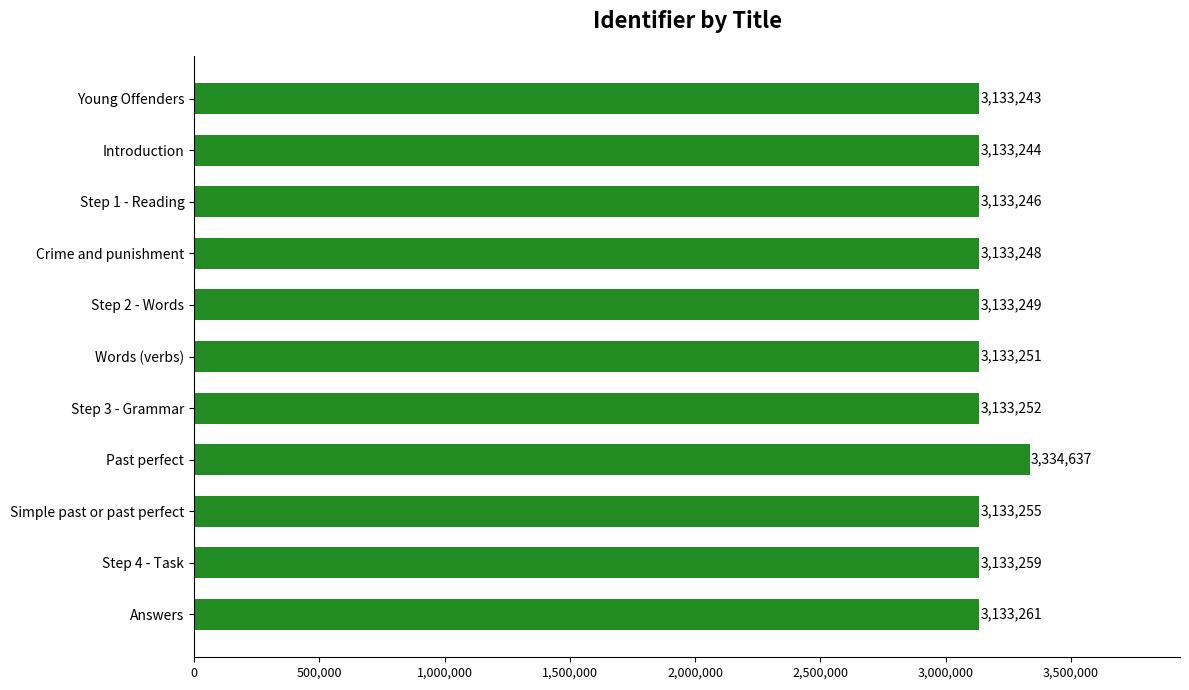

What is the change in value from Young Offenders to Crime and punishment?

+5